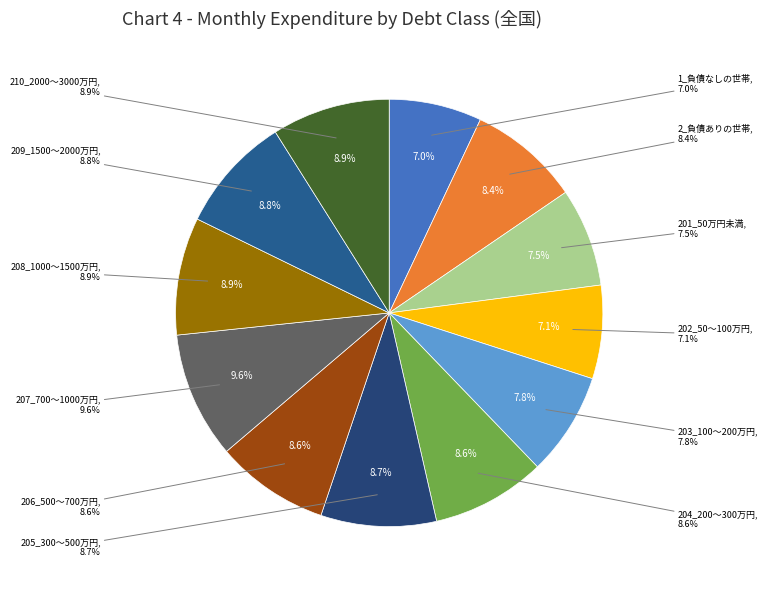

Is it true that 201_50万円未満 is 1% of the pie?

False